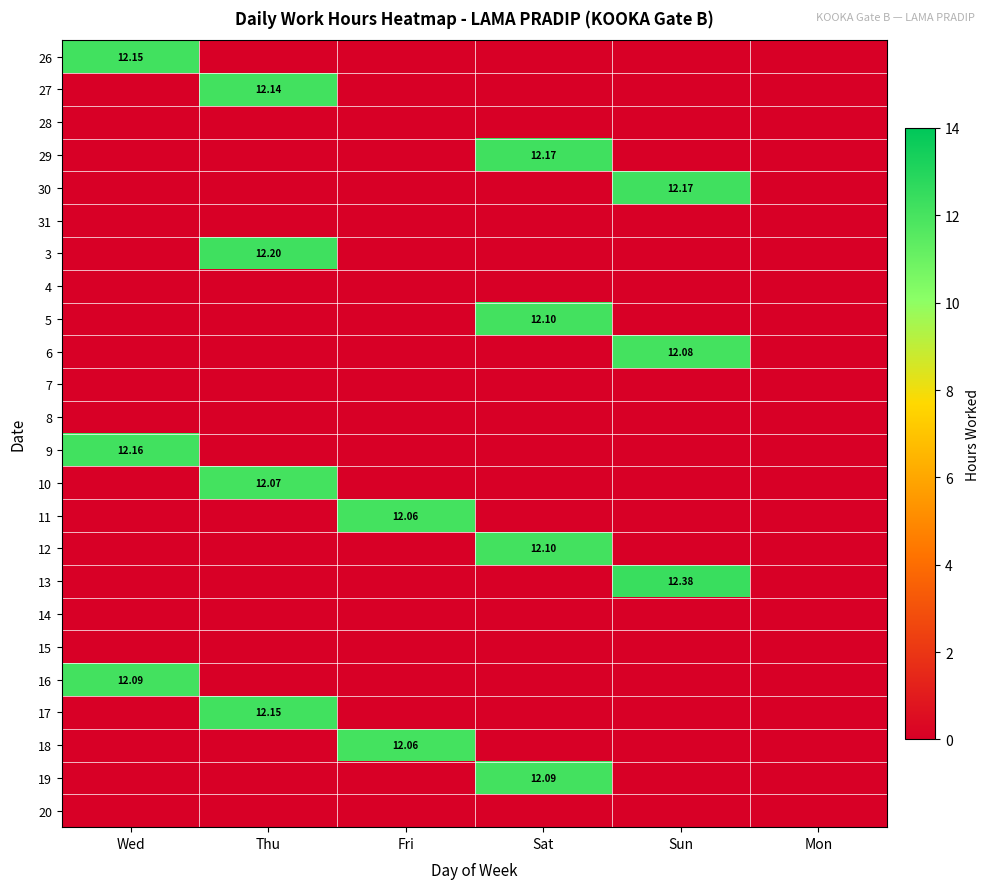

Is it true that 17 equals 0.0 at Wed?

True